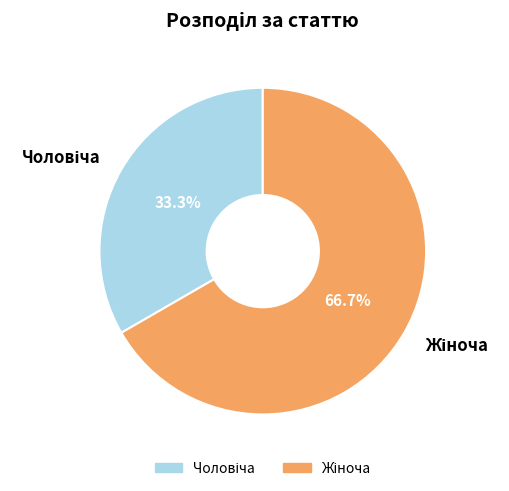

How many slices are in this pie chart?

2